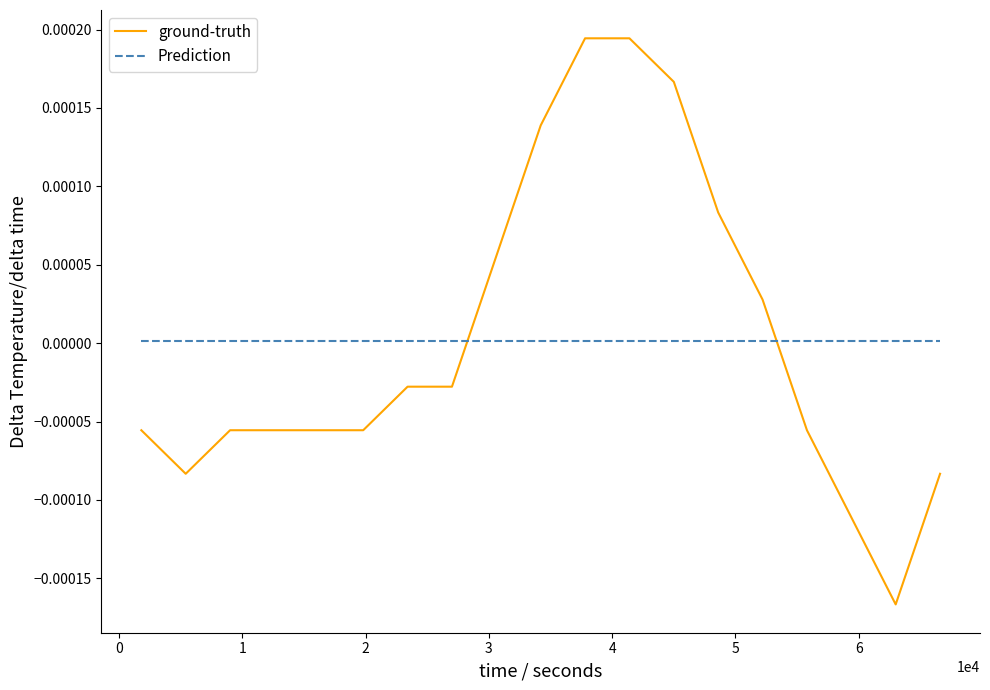

How many series are shown in this chart?

2